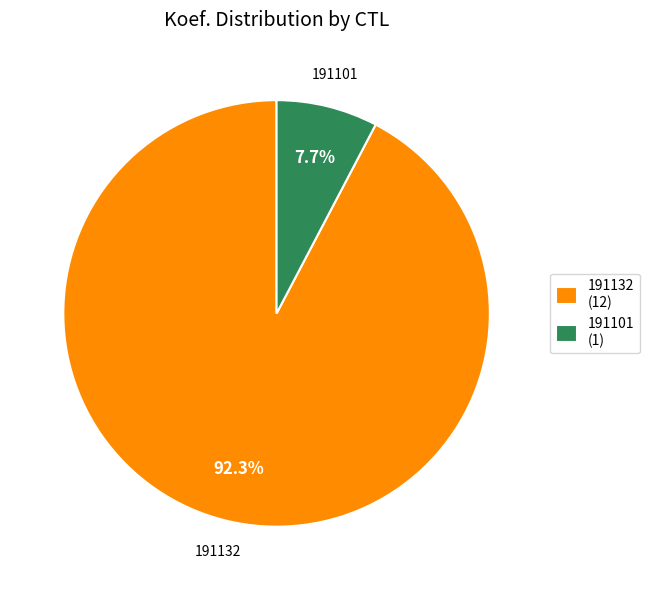

Rank the categories by value from highest to lowest.

191132, 191101